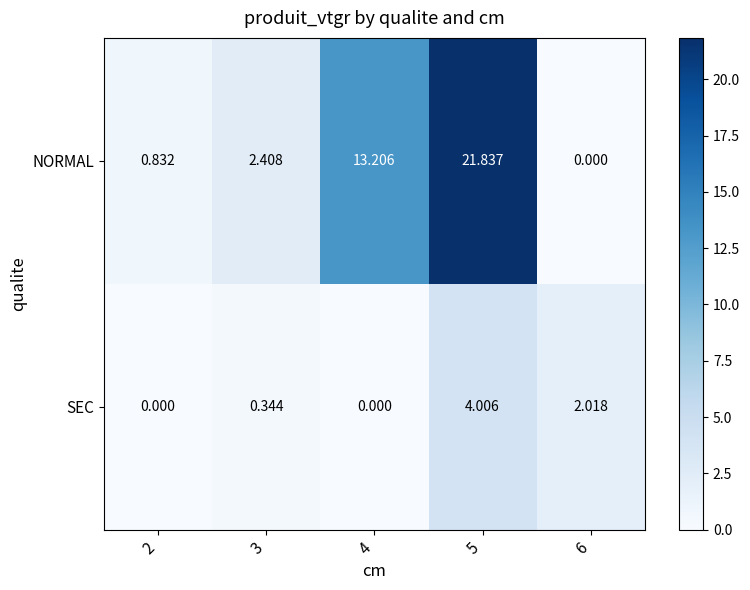

At 5, list the series in order from largest to smallest.

NORMAL, SEC